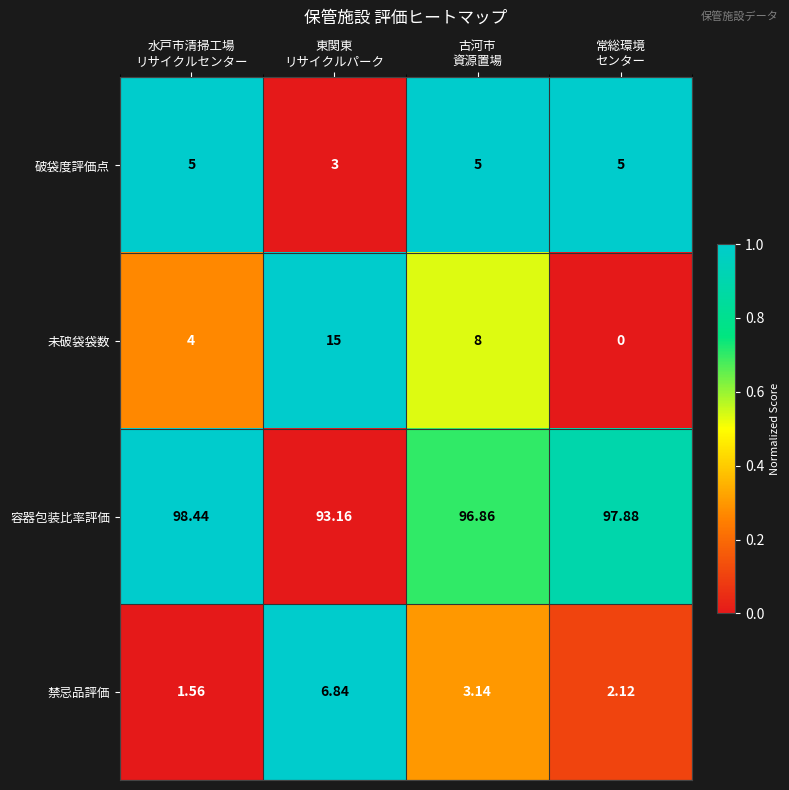

Rank the series by their maximum value, from lowest to highest.

破袋度評価点, 禁忌品評価, 未破袋袋数, 容器包装比率評価